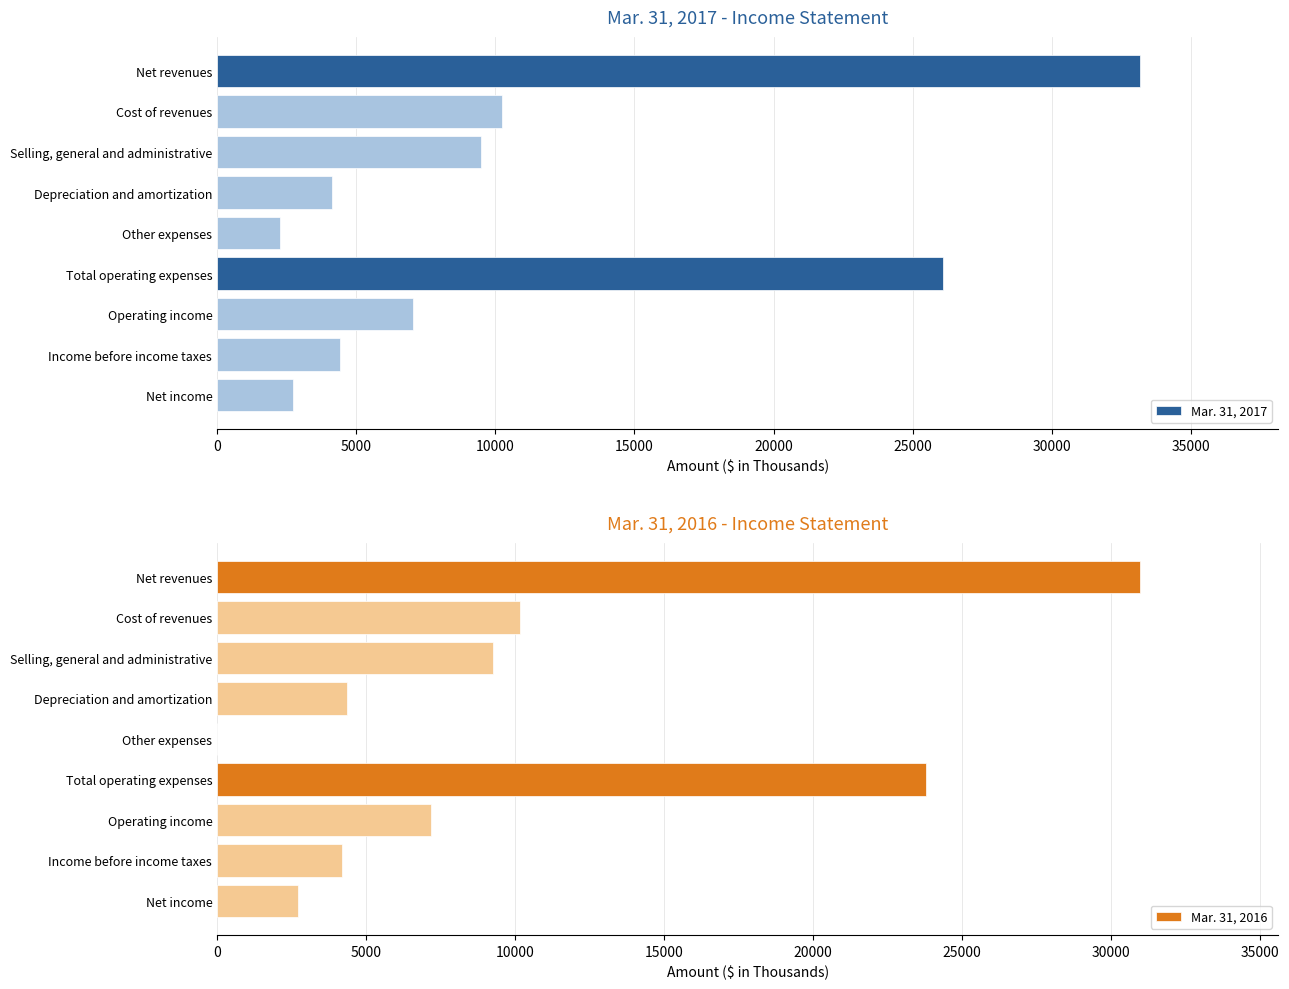

What is the value of the Mar. 31, 2016 bar at the 9th from the left?

2700